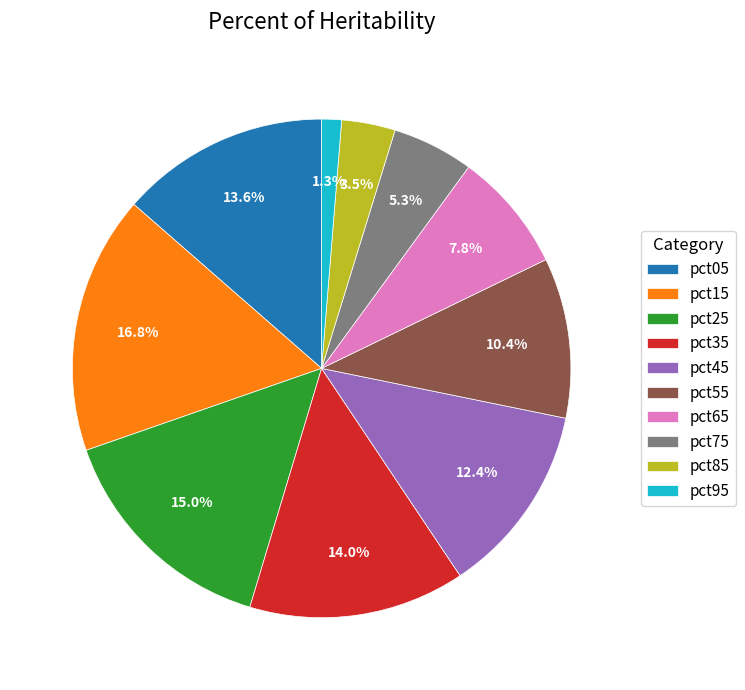

Is there any slice that represents more than half of the pie?

No